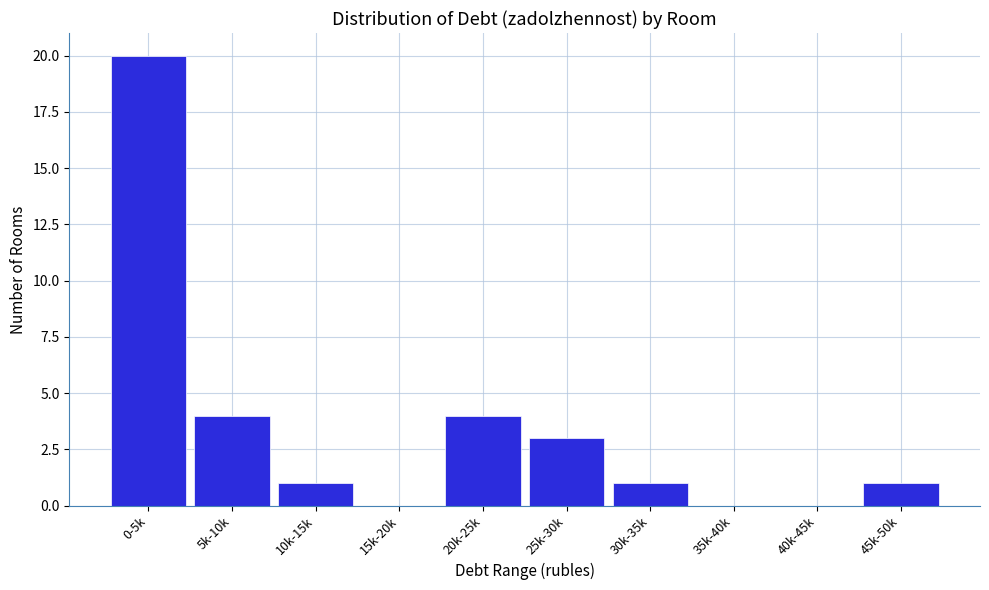

Reading right to left, list all the values displayed in this chart.

45k-50k=1	40k-45k=0	35k-40k=0	30k-35k=1	25k-30k=3	20k-25k=4	15k-20k=0	10k-15k=1	5k-10k=4	0-5k=20